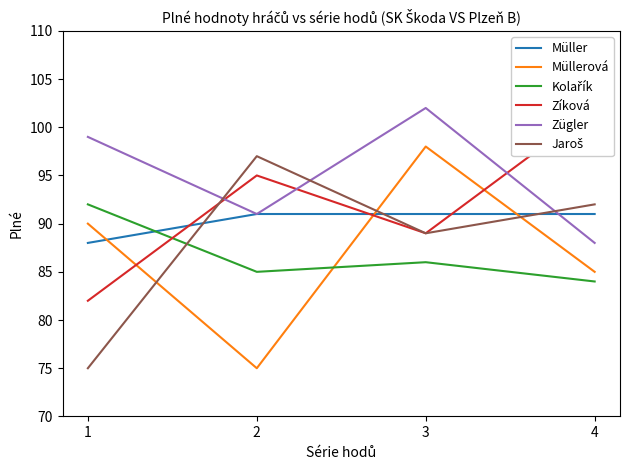

How many values in the Müller series are below 91?

1